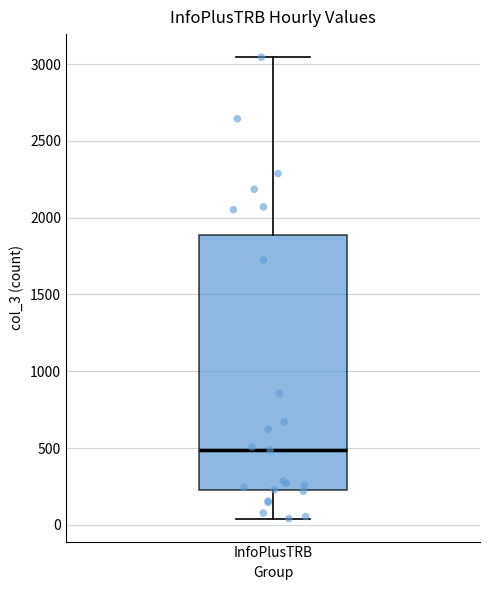

Where is the upper edge of the box for InfoPlusTRB on the y-axis? The values are not printed on the chart, so give them approximately, as read against the axis.

1900